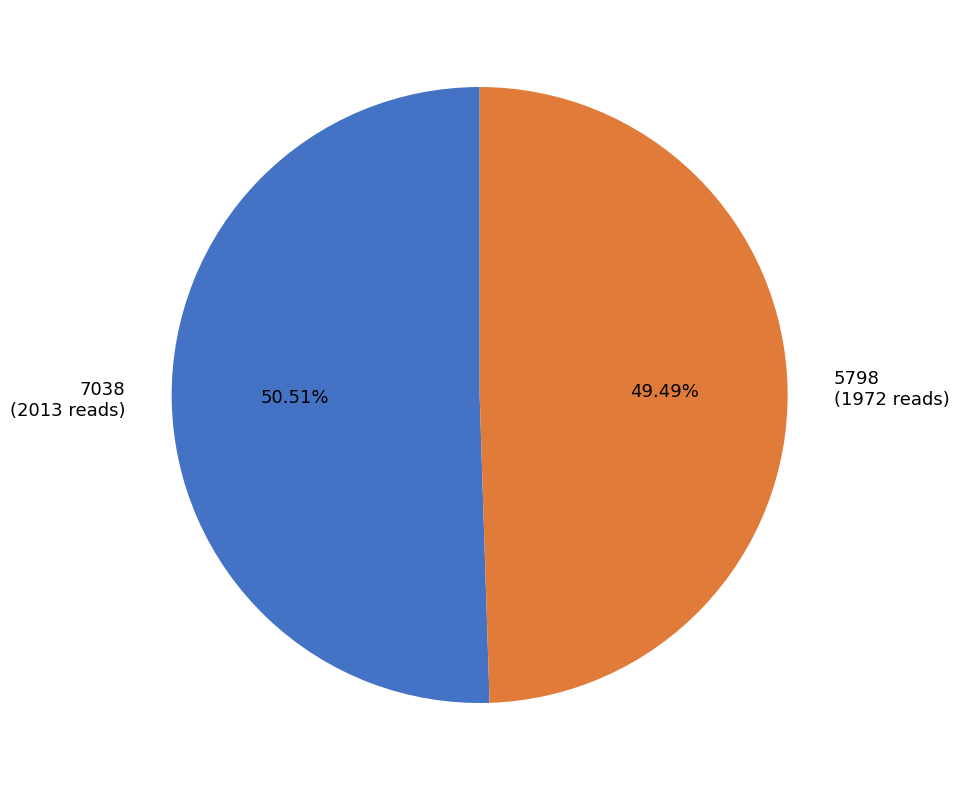

To the nearest percent, what is the average slice percentage?

50%